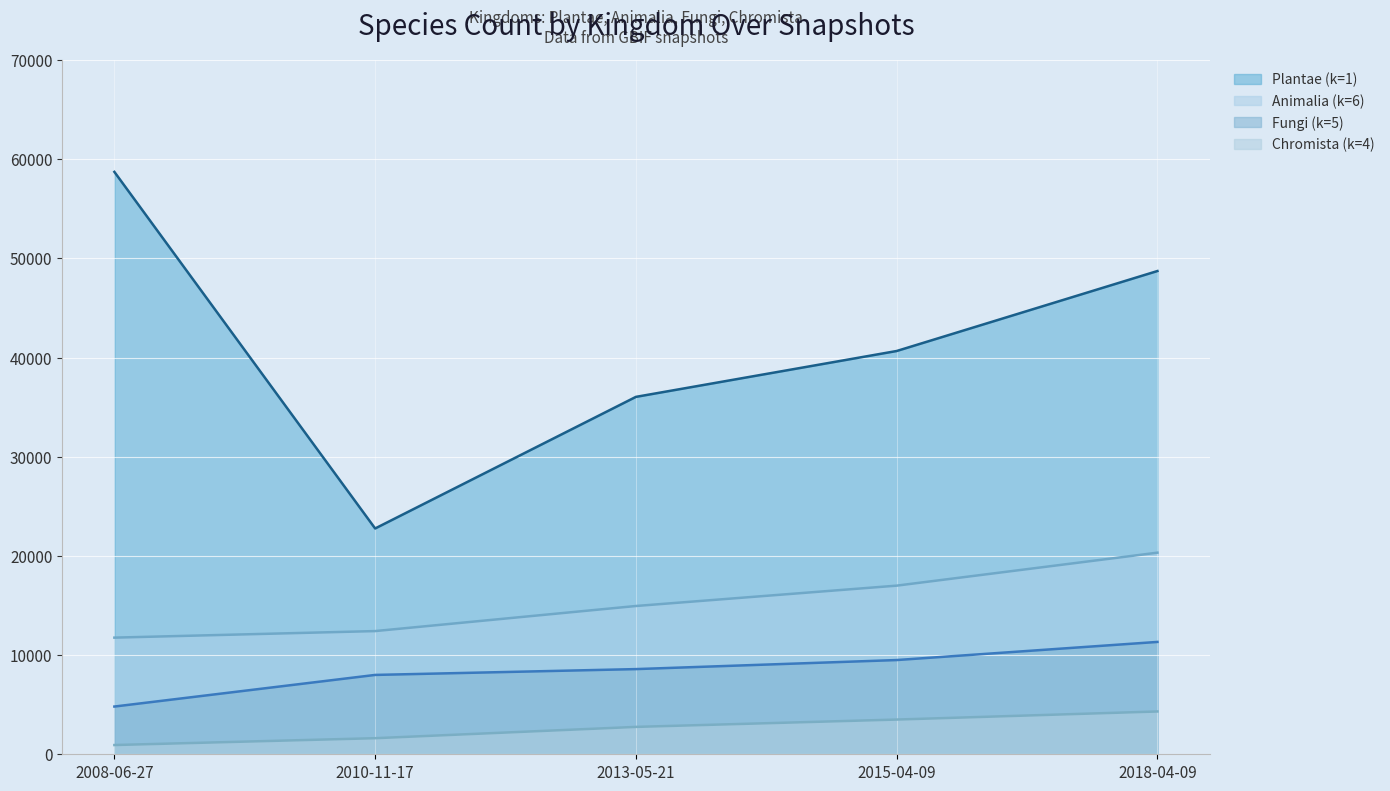

Does the chart display data point markers on the line(s)?

No